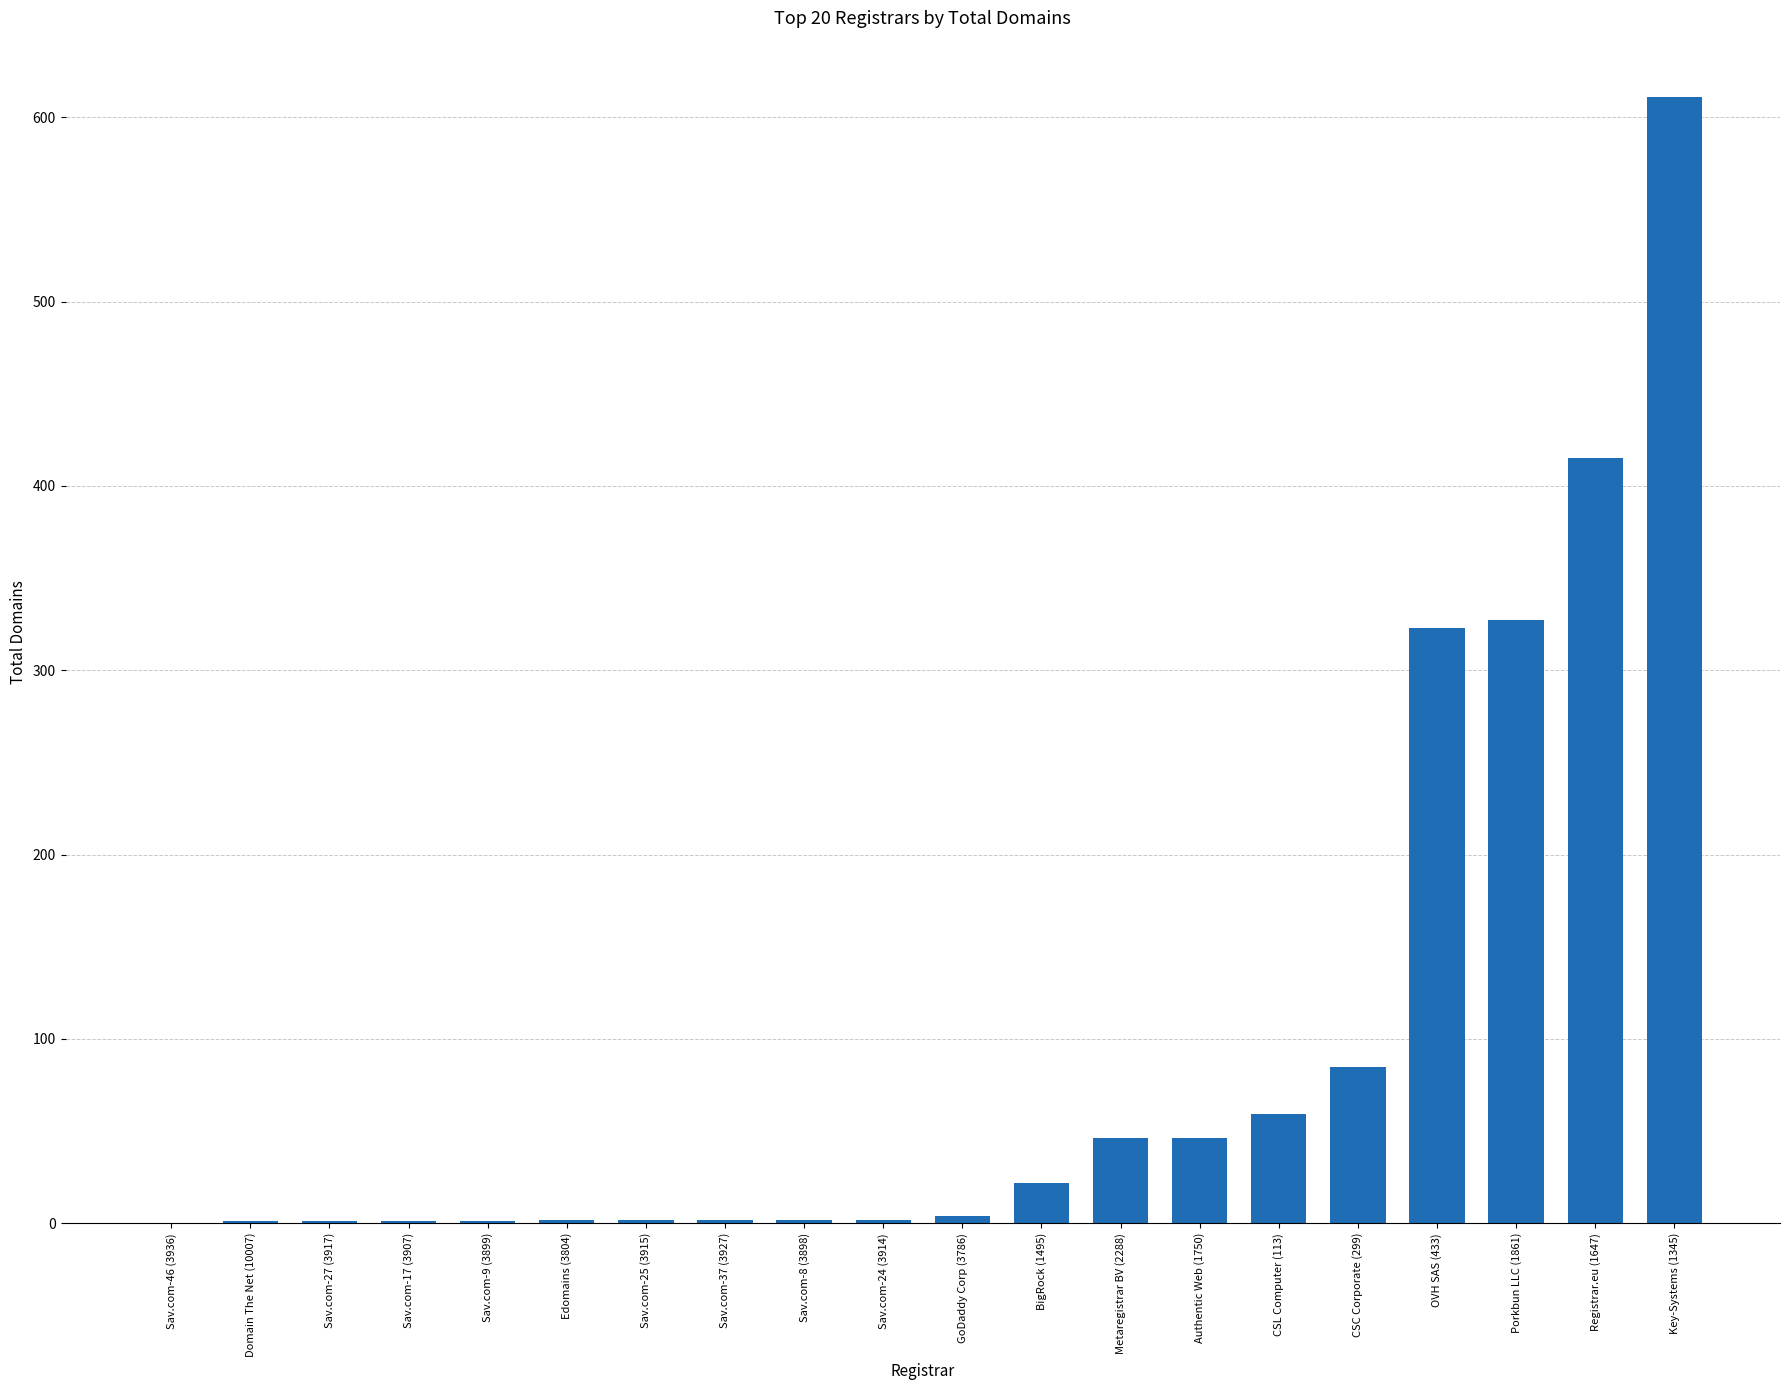

True or false: the data shows 1 at Sav.com-17 (3907).

True